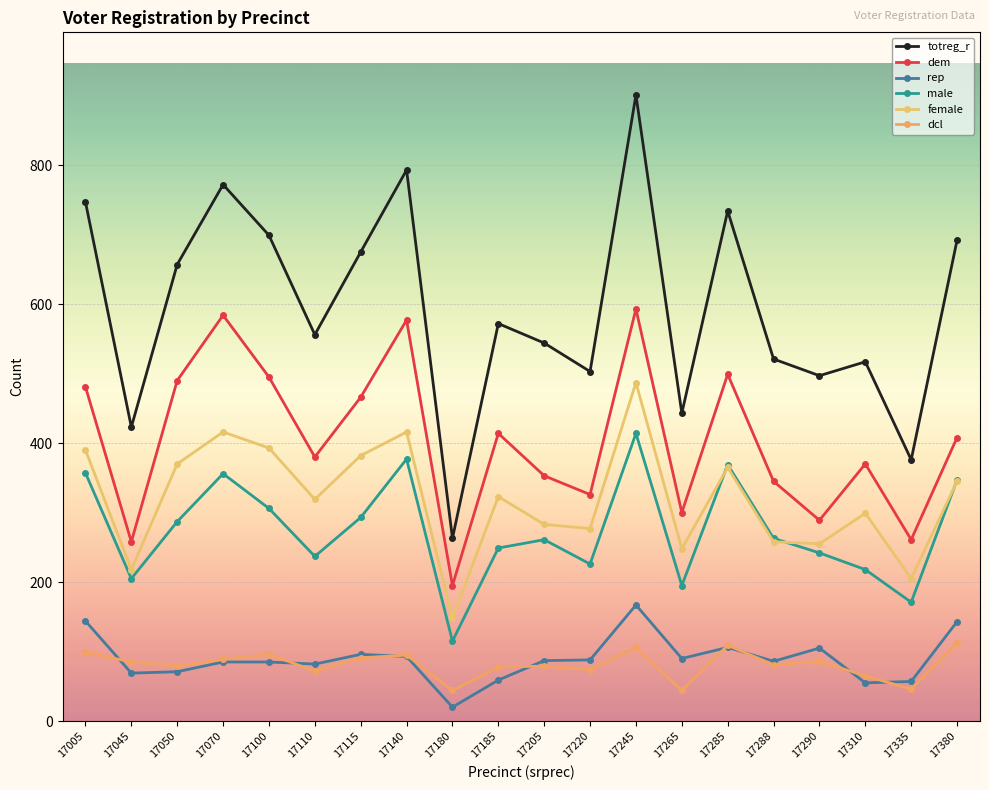

How many lines are shown in the chart?

6